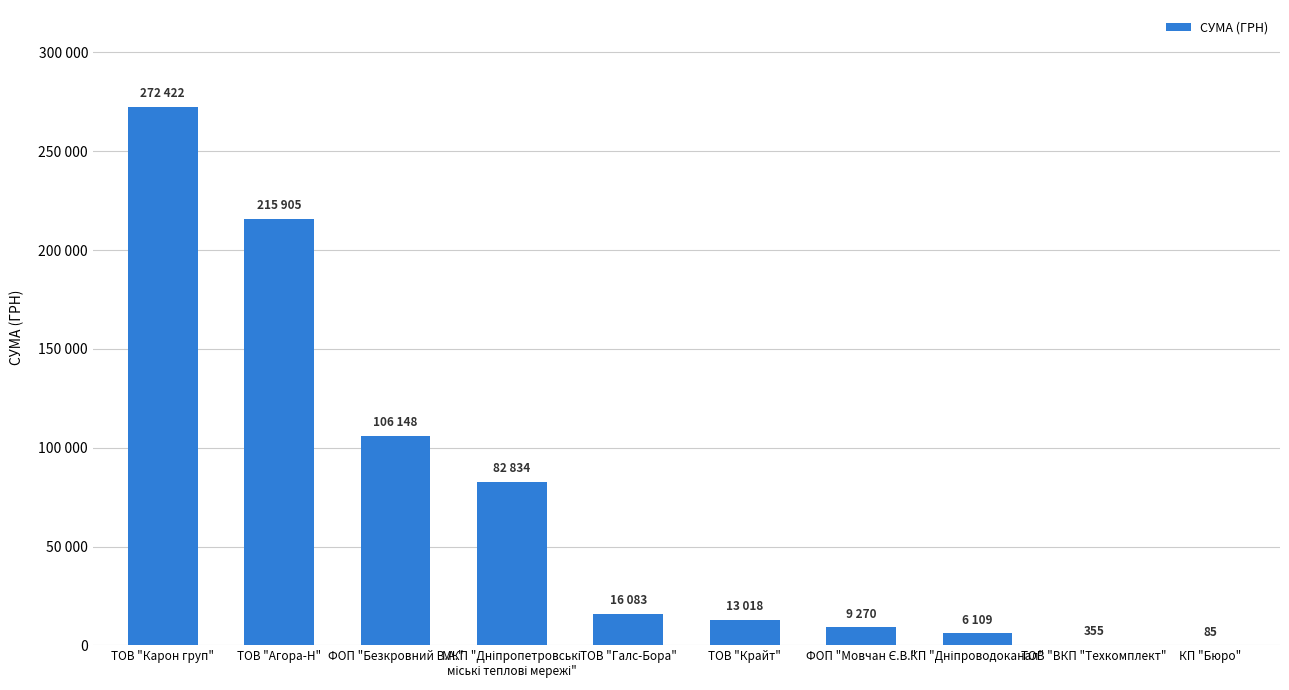

The chart shows a value of 9270.0 at ФОП "Мовчан Є.В.". True or false?

True